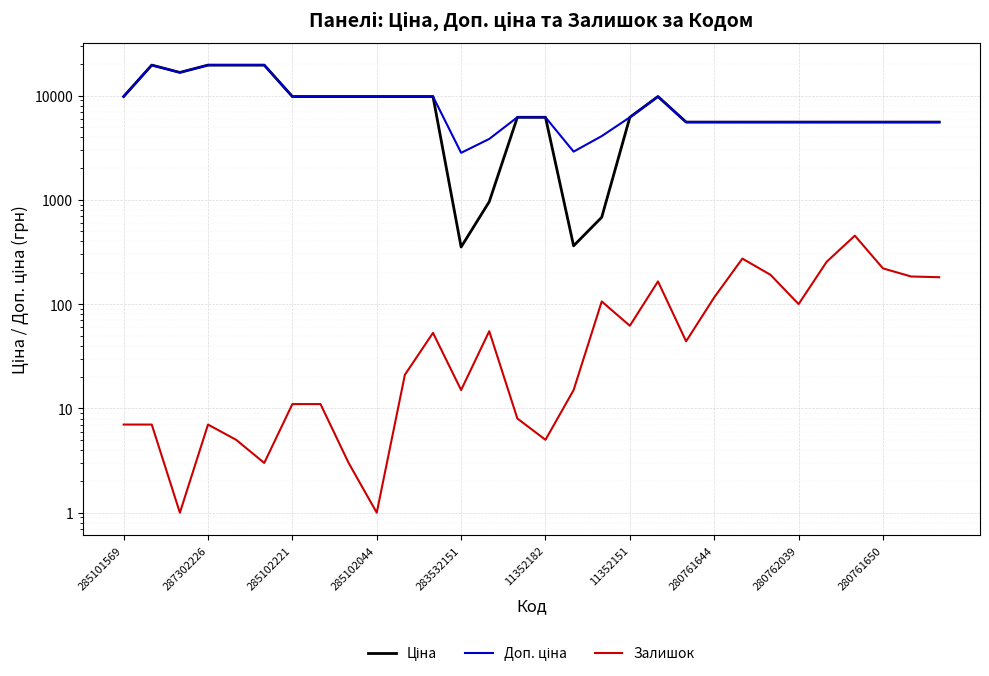

What is the difference between the highest and lowest values at 13?

3778.8